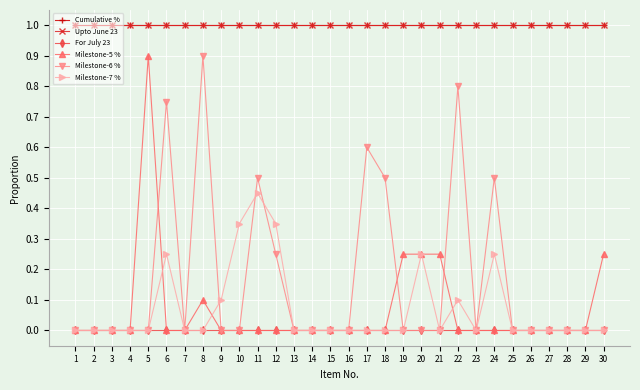

What is the spread (max minus min) of values at 12?

1.0